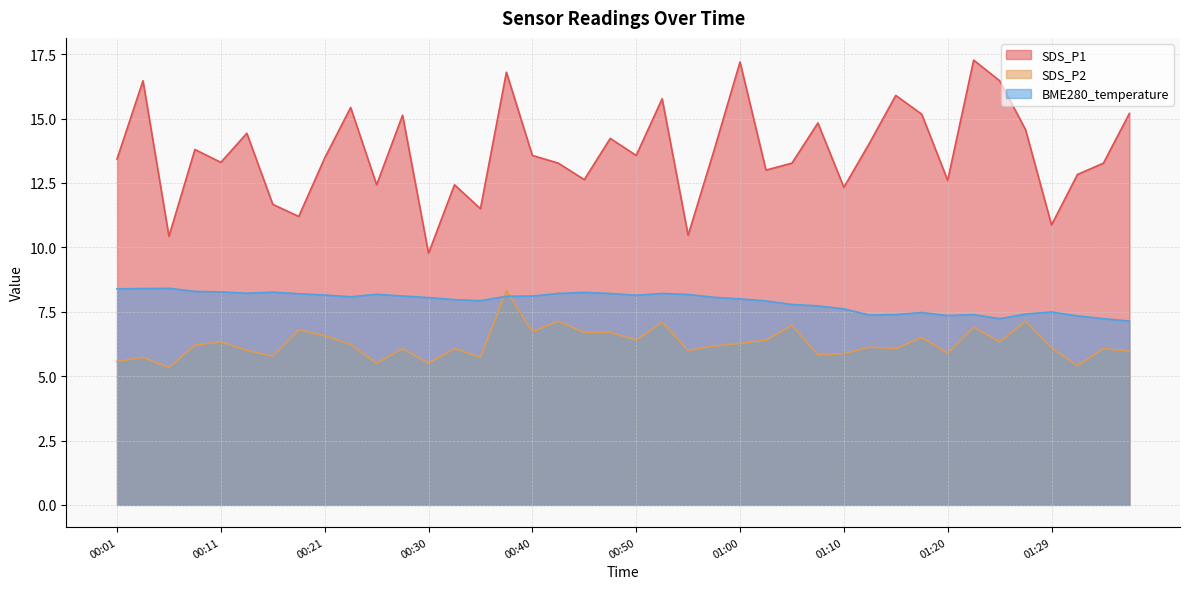

What is the average value of the SDS_P2 series?

6.3